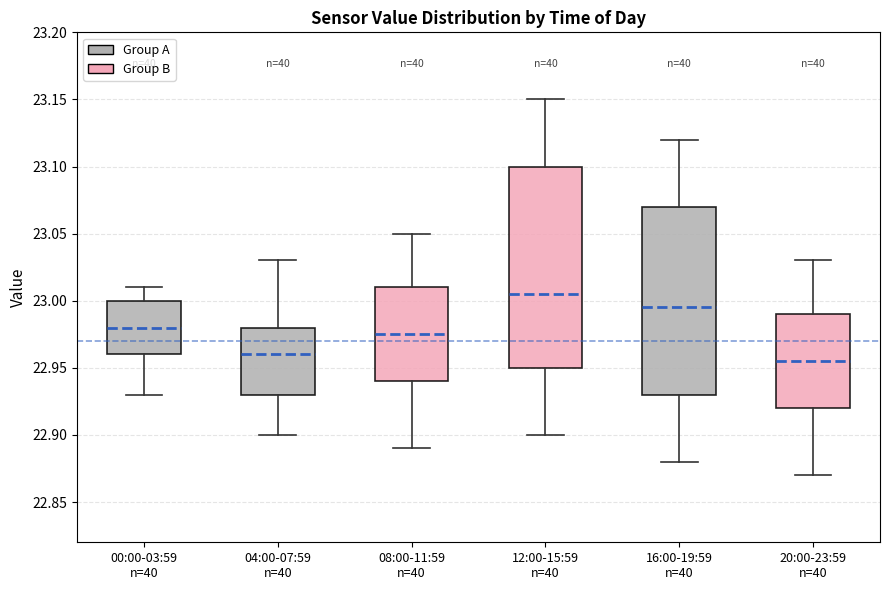

Reading left to right, read every box against the y-axis: the position of its median line, the range the box covers, and the ends of its whiskers. The values are not printed on the chart, so give them approximately, as read against the axis.

00:00-03:59 n=40: median 22.980, box 22.960 to 23.000, whiskers 22.930 to 23.010
04:00-07:59 n=40: median 22.960, box 22.930 to 22.980, whiskers 22.900 to 23.030
08:00-11:59 n=40: median 22.975, box 22.940 to 23.010, whiskers 22.890 to 23.050
12:00-15:59 n=40: median 23.005, box 22.950 to 23.100, whiskers 22.900 to 23.150
16:00-19:59 n=40: median 22.995, box 22.930 to 23.070, whiskers 22.880 to 23.120
20:00-23:59 n=40: median 22.955, box 22.920 to 22.990, whiskers 22.870 to 23.030